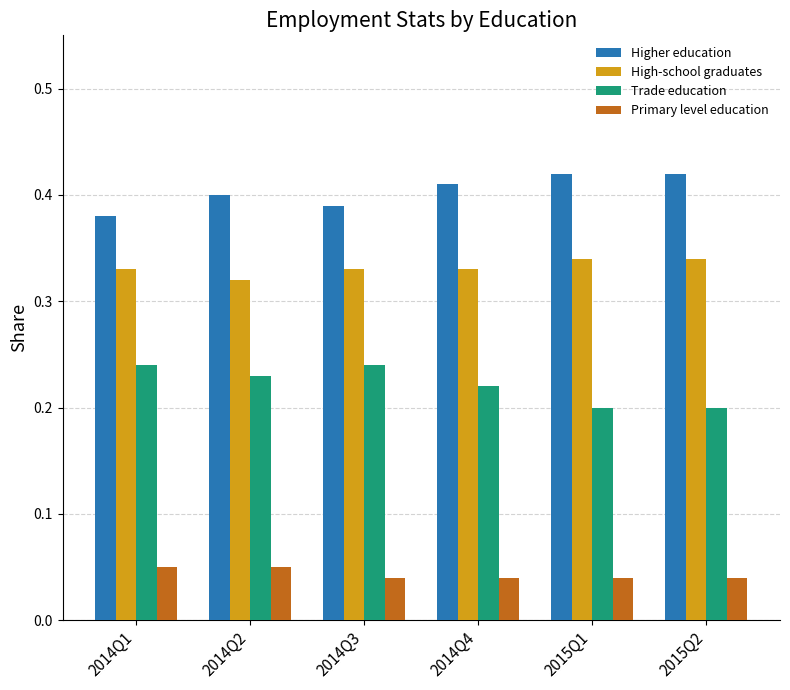

Rank the series by their maximum value, from highest to lowest.

Higher education, High-school graduates, Trade education, Primary level education